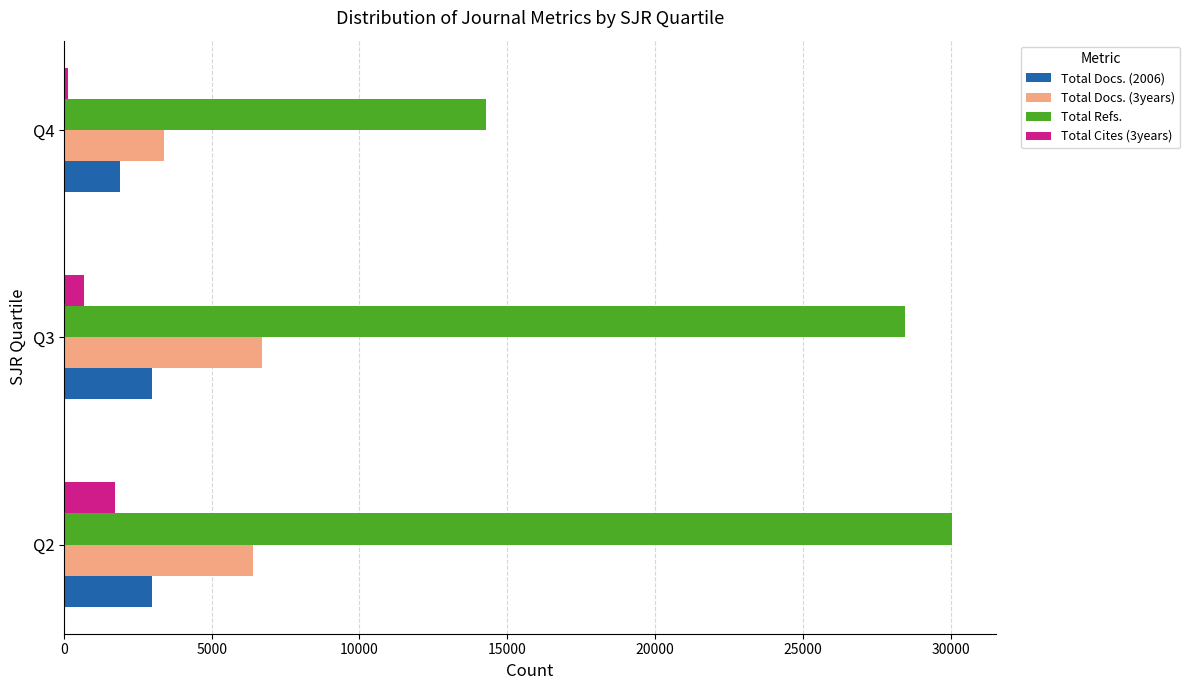

At how many categories does at least one series exceed 5626?

3